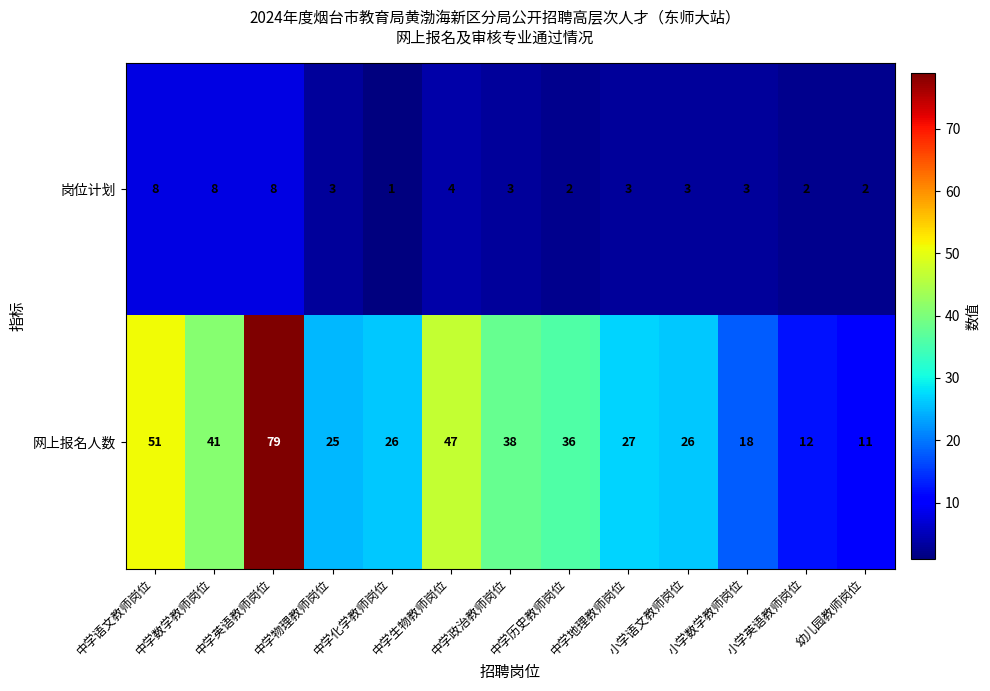

Which category has the lowest value in the 网上报名人数 series?

幼儿园教师岗位